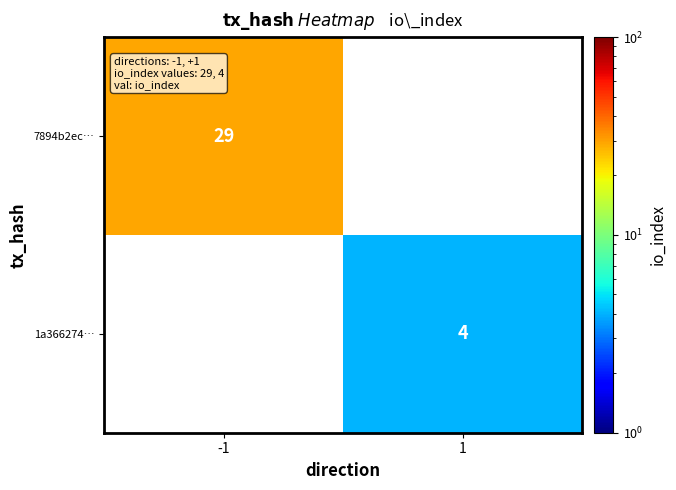

True or false: 1a366274… has a value of 4 at 1.

True